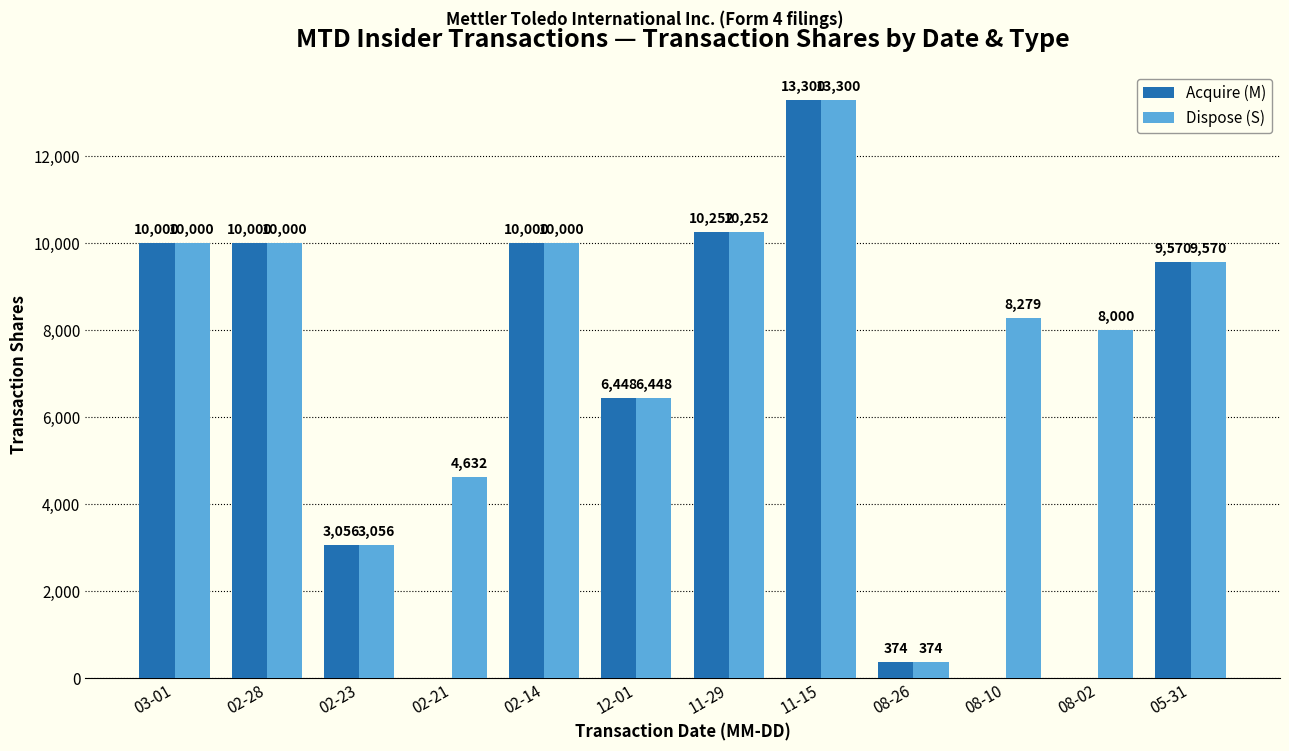

What is the total value across all series at 02-23?

6112